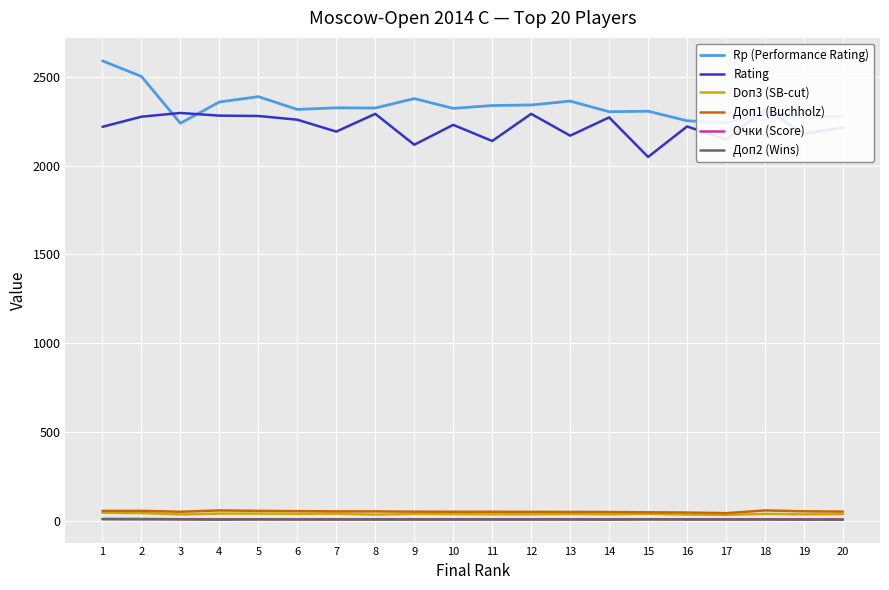

What is the highest value of the Rating series?

2319.0